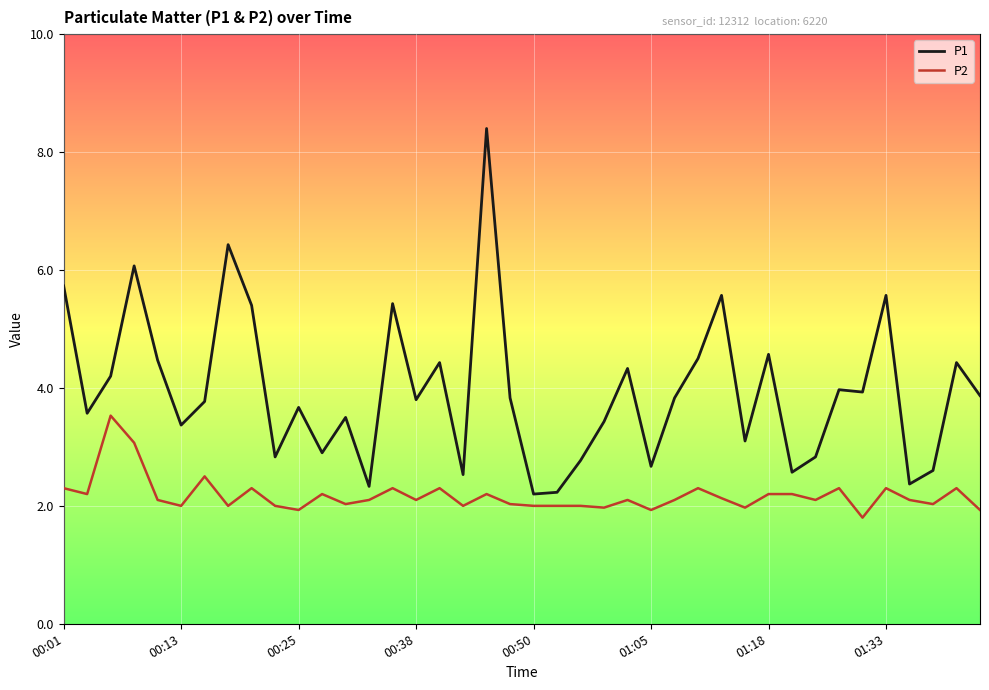

What is the sum of all P1 values?

158.0